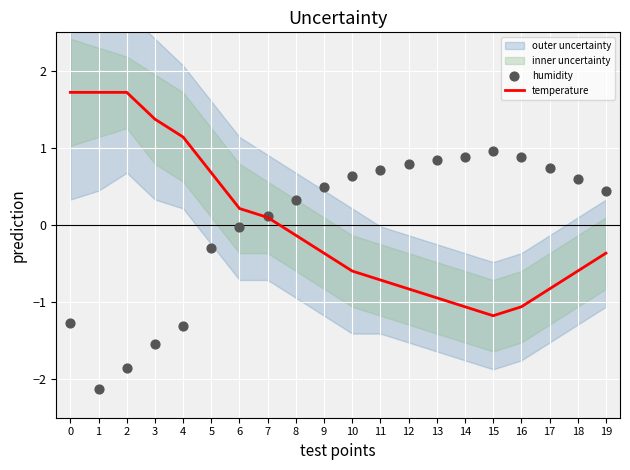

Which series reaches the maximum Y coordinate?

temperature